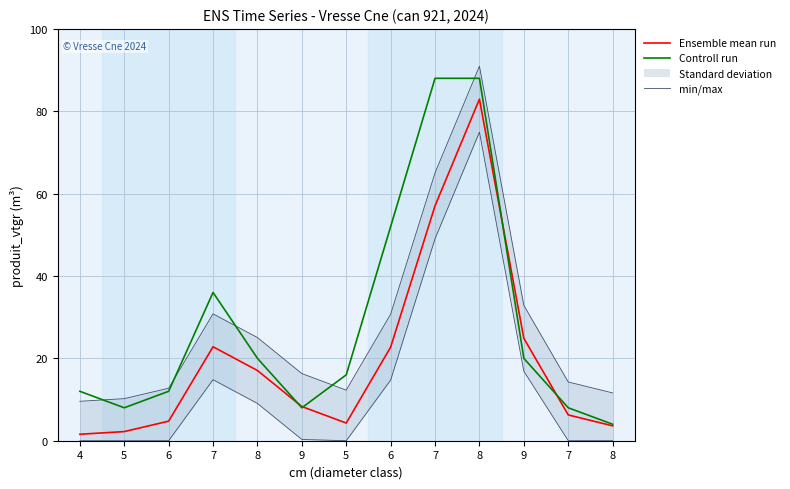

Reading left to right, extract all data points from this chart.

Ensemble mean run: 4=1.6	5=2.2	6=4.8	7=22.8	8=17.1	9=8.3	5=4.3	6=22.7	7=57.0	8=82.9	9=24.9	7=6.3	8=3.6
Controll run: 4=12.0	5=8.0	6=12.0	7=36.0	8=20.0	9=8.0	5=16.0	6=52.0	7=88.0	8=88.0	9=20.0	7=8.0	8=4.0
min/max: 4=9.6	5=10.2	6=12.8	7=30.8	8=25.1	9=16.3	5=12.3	6=30.7	7=65.0	8=90.9	9=32.9	7=14.3	8=11.6